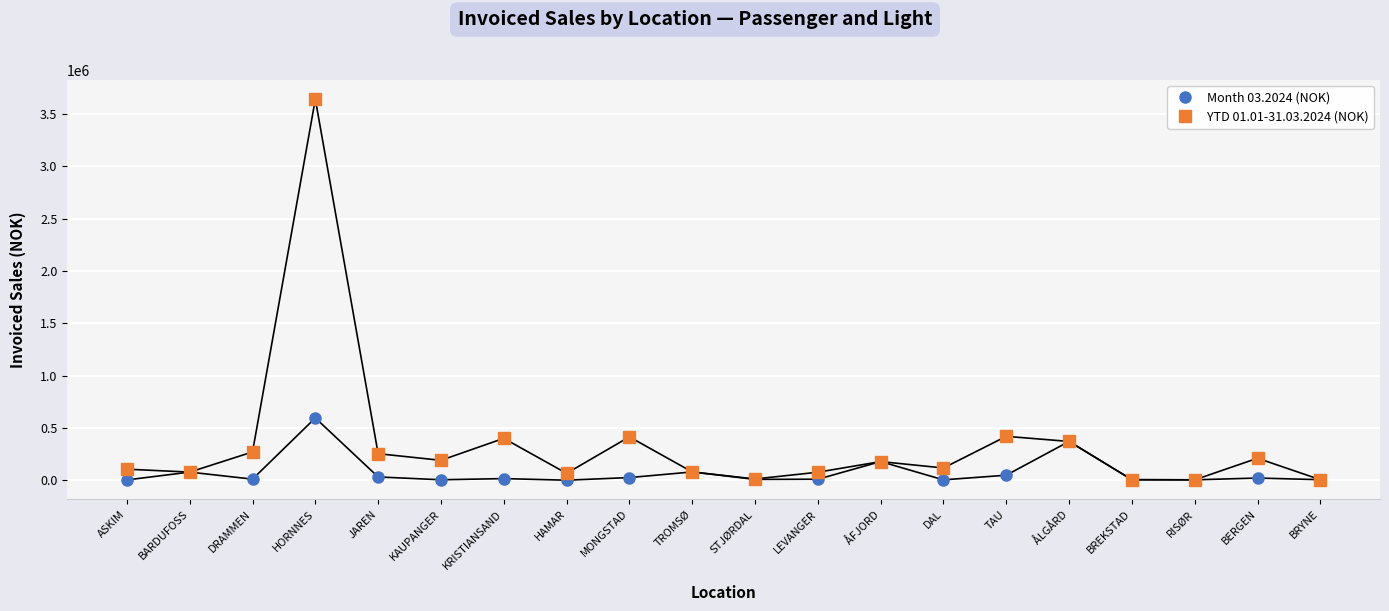

What is the value of the YTD 01.01-31.03.2024 (NOK) point at the 16th from the left?

370648.3